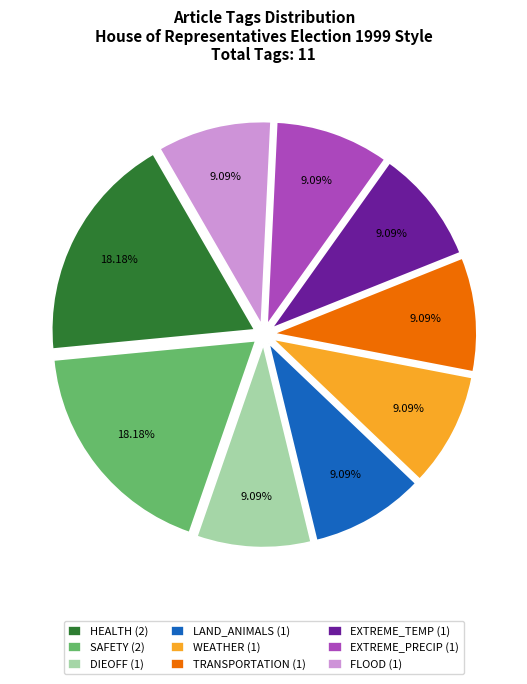

Do WEATHER (1) and HEALTH (2) together represent more than half of the pie?

No